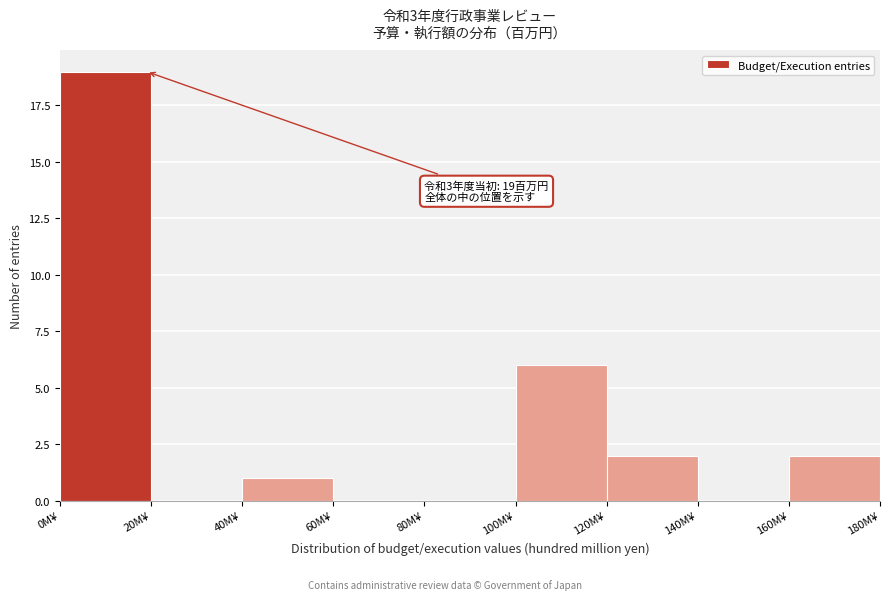

Over which range of the x-axis is the bar tallest?

0 to 20